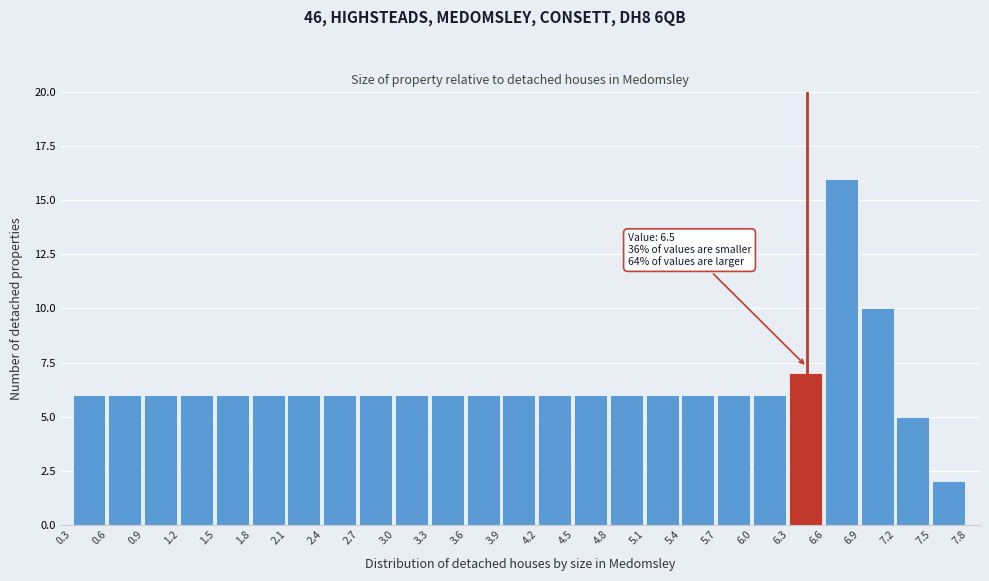

Over which range of the x-axis is the bar tallest?

6.6 to 6.9